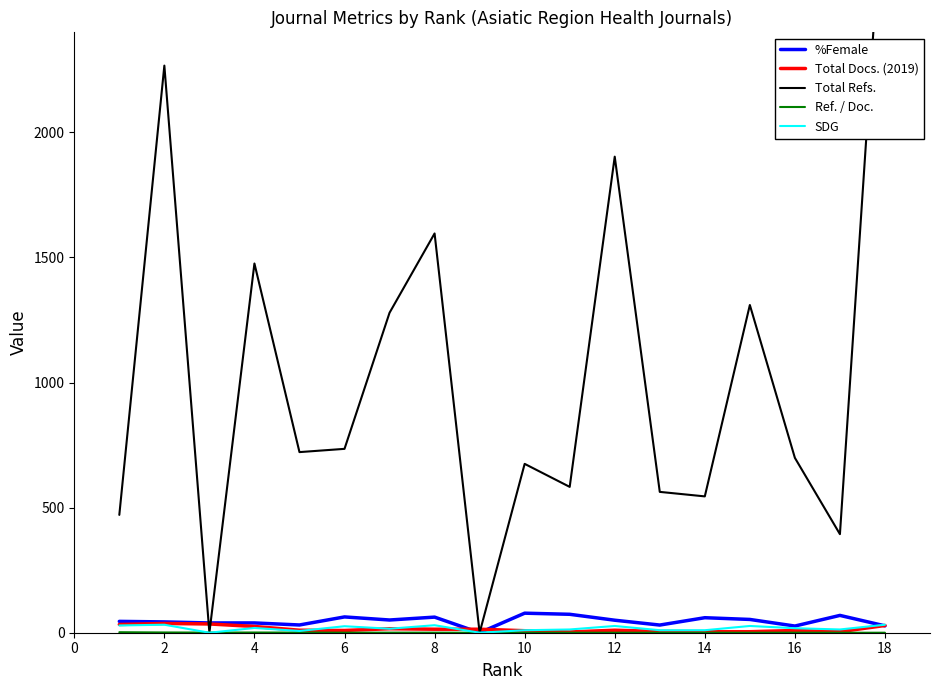

Reading left to right, extract all data points from this chart.

%Female: 45.4	43.2	39.1	39.1	30.9	63.2	50.9	62.4	0.0	78.1	73.7	50.0	30.6	60.0	53.1	26.7	69.2	27.5
Total Docs. (2019): 33.0	37.0	35.0	25.0	10.0	9.0	16.0	14.0	14.0	8.0	3.0	10.0	5.0	4.0	4.0	9.0	4.0	29.0
Total Refs.: 471.0	2267.0	0.0	1476.0	722.0	735.0	1279.0	1596.0	0.0	675.0	583.0	1903.0	563.0	545.0	1310.0	699.0	394.0	3100.0
Ref. / Doc.: 2.0	1.0	0.6	0.9	0.6	0.2	0.4	0.3	0.0	0.0	0.0	0.0	0.0	0.0	0.0	0.2	0.0	0.0
SDG: 29.0	32.0	0.0	19.0	7.0	26.0	16.0	30.0	0.0	10.0	13.0	27.0	10.0	10.0	27.0	18.0	13.0	32.0